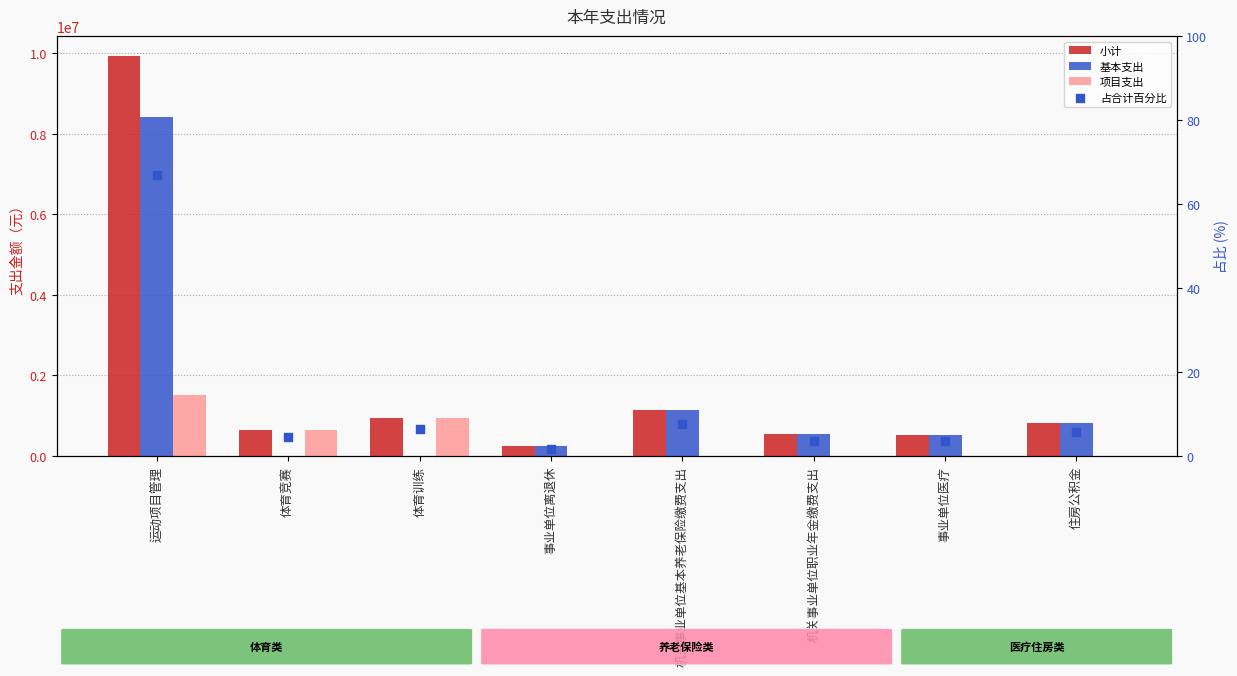

Which series has the largest total across all categories?

小计